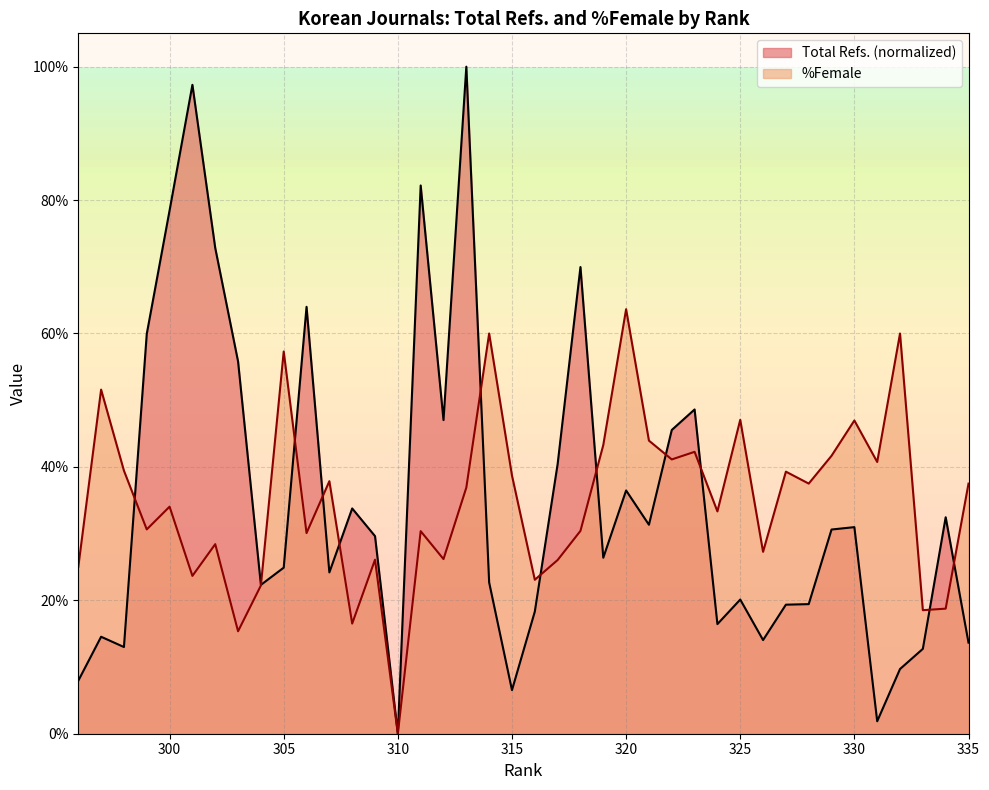

Does the chart display data point markers on the line(s)?

No